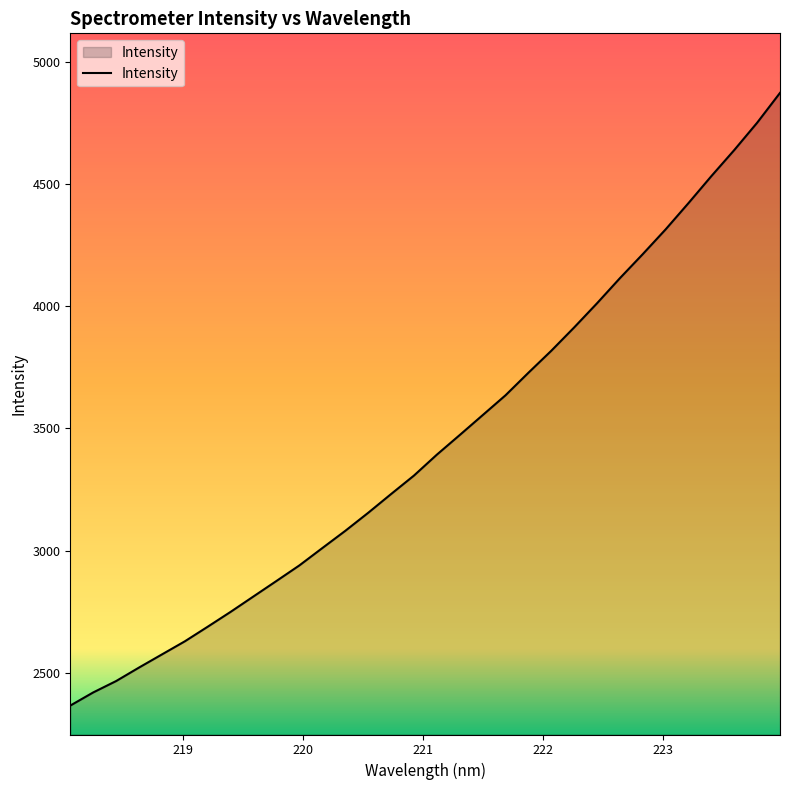

What is the smallest value displayed?

2366.1